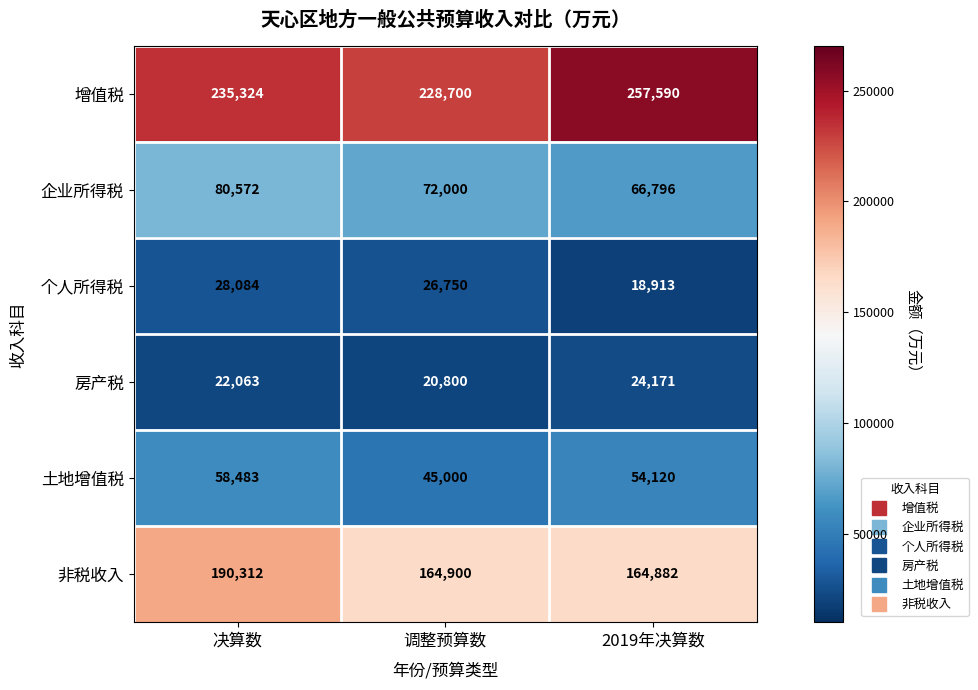

Count the 房产税 values in the range 20800 to 24171.

3